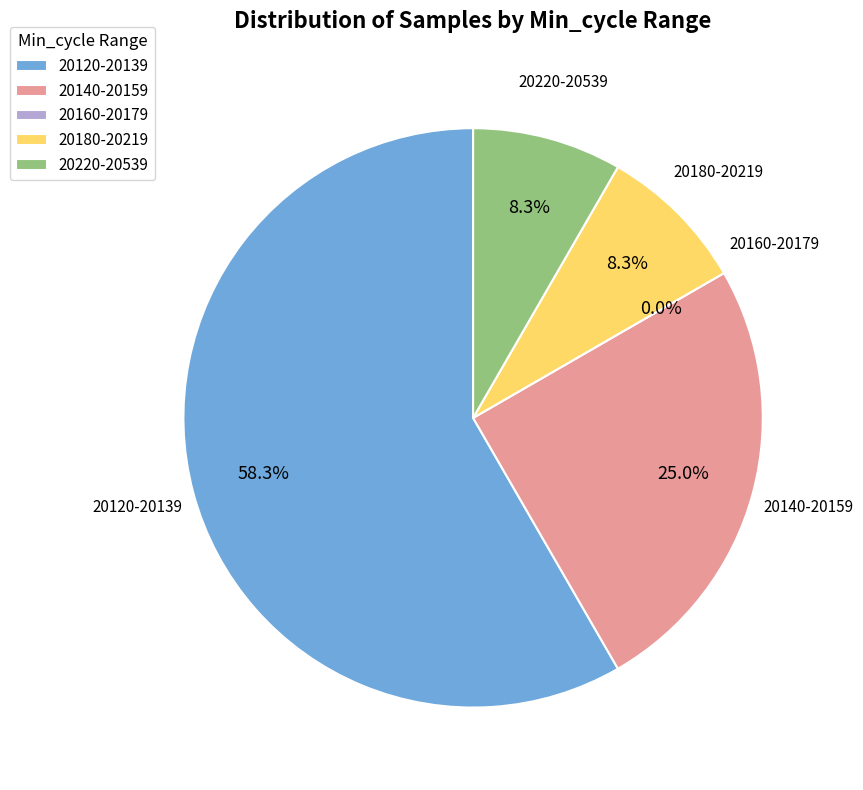

To the nearest percent, what portion does 77 represent?

8%